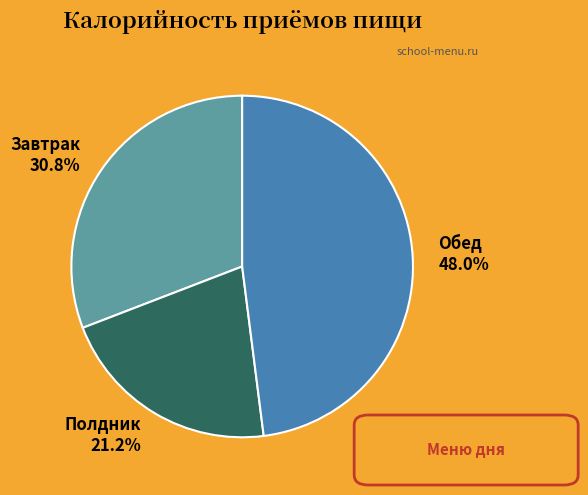

How much of the chart is everything except Полдник?

78.8%